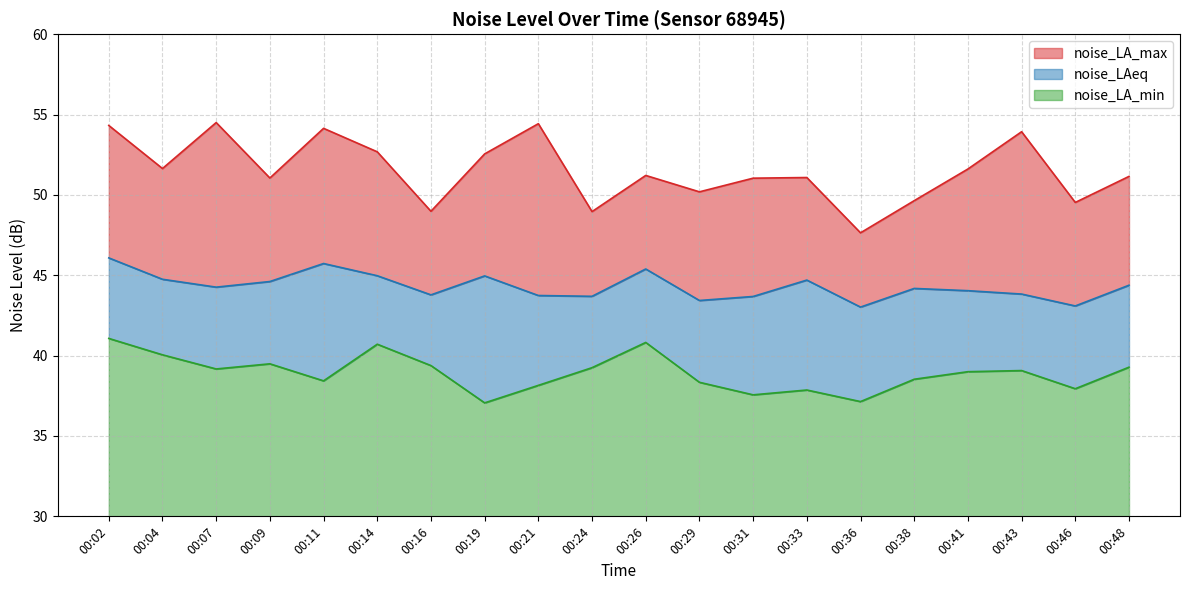

What is the difference between the highest and lowest values at 00:21?

16.3